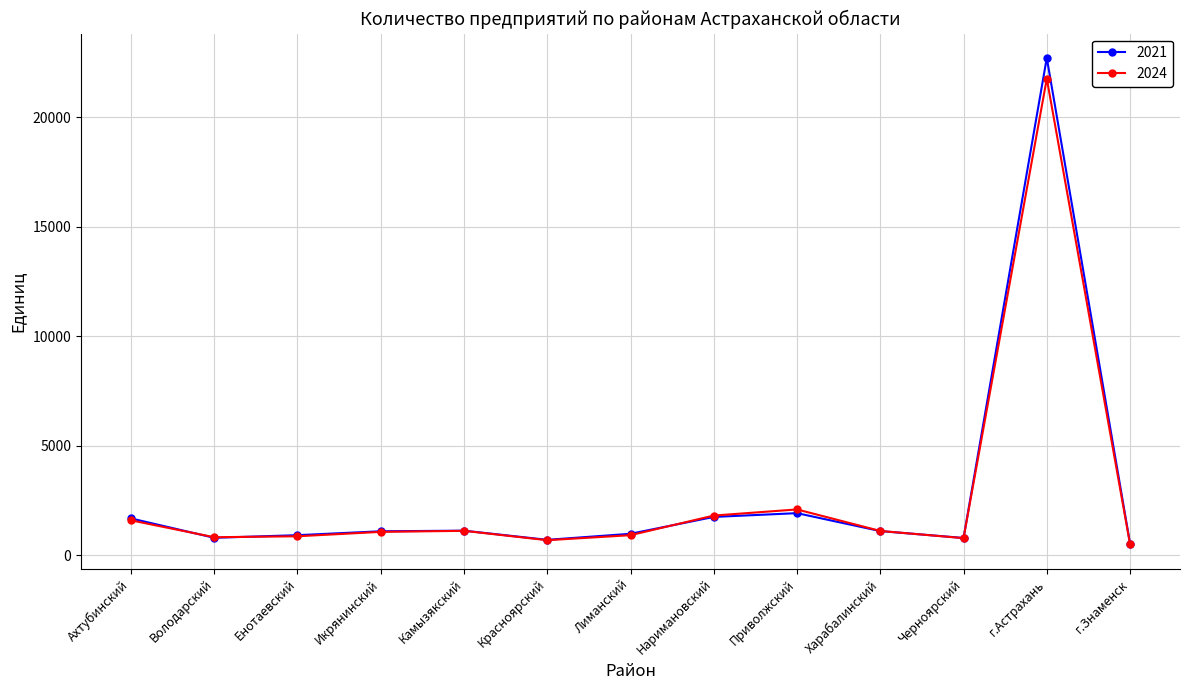

What value does the 2021 series have at Лиманский, to the nearest 100?

1000